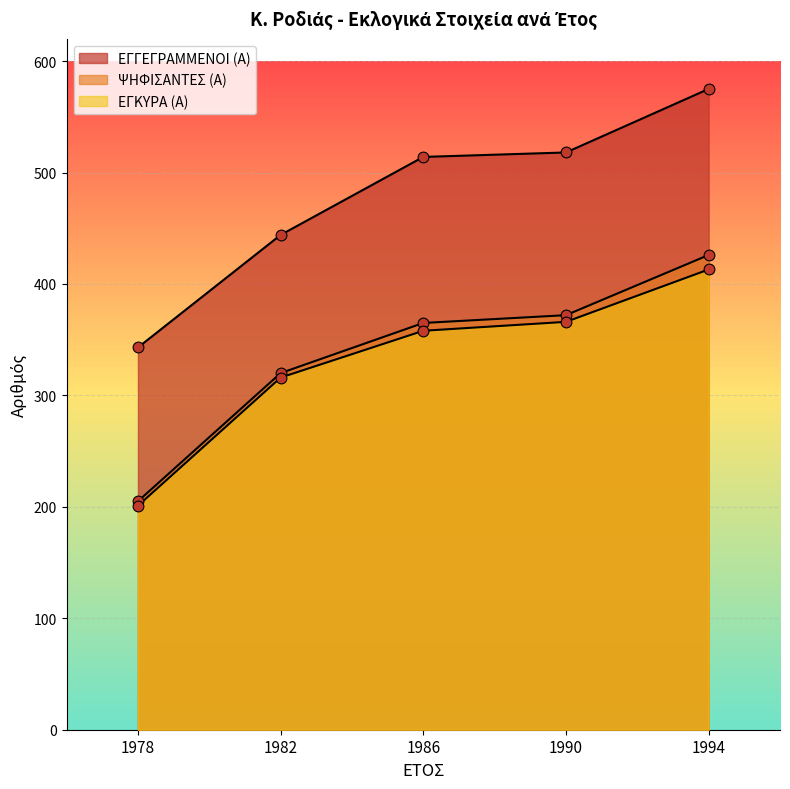

At which category is the sum across all series the highest?

1994